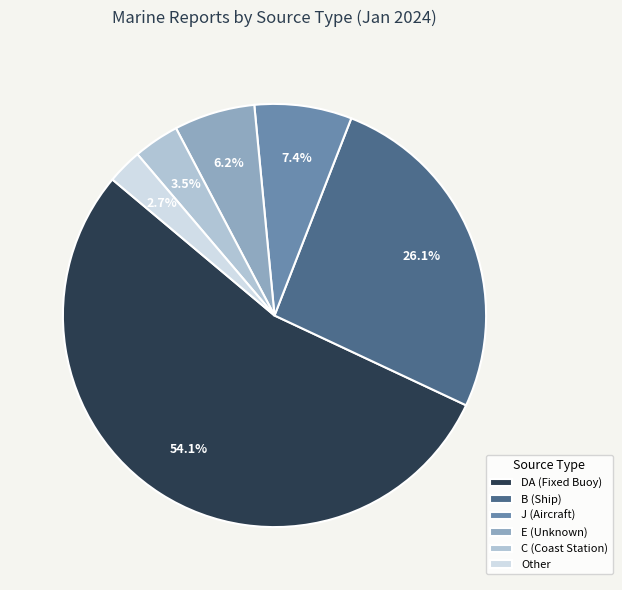

What is the total percentage of C (Coast Station) and E (Unknown)?

9.7%